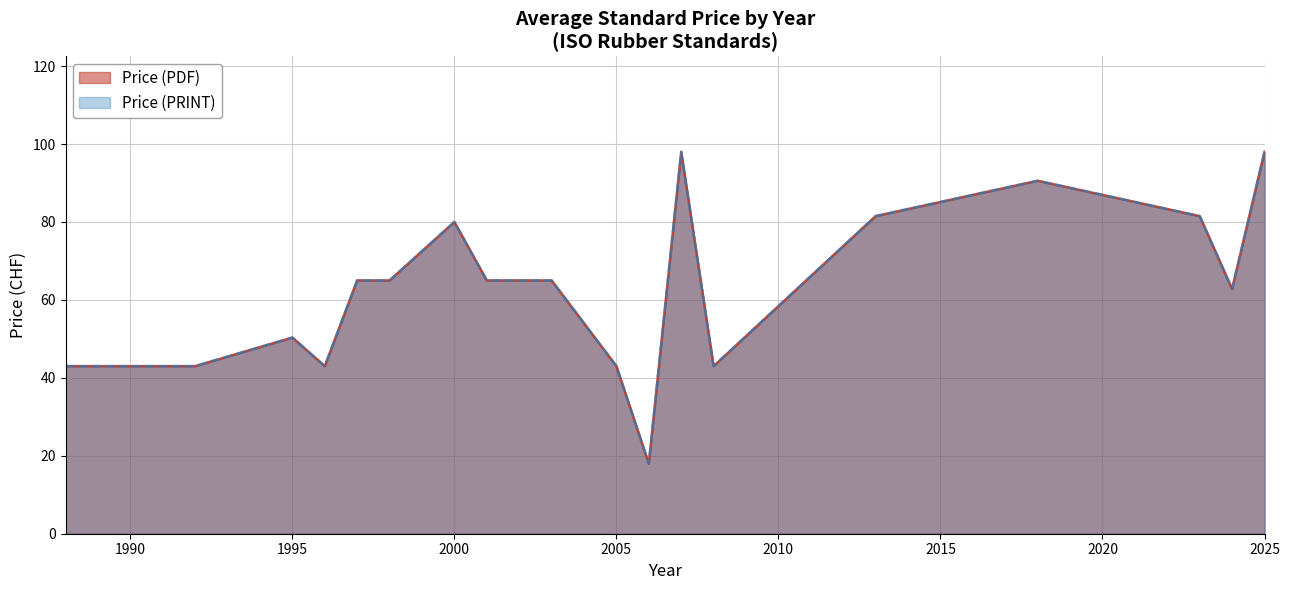

Does the chart display data point markers on the line(s)?

No